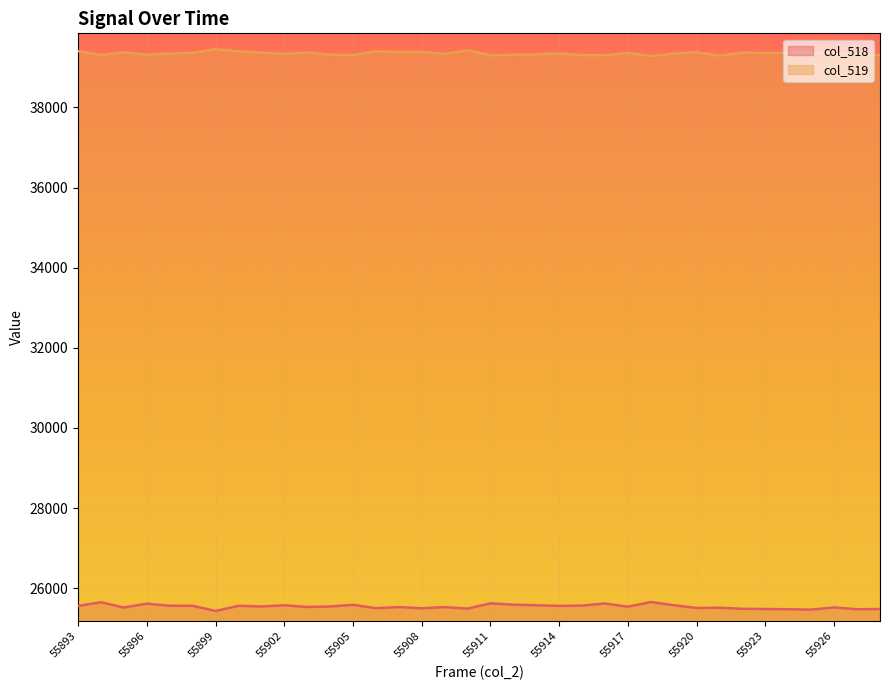

At which label does col_518 reach its peak?

55918